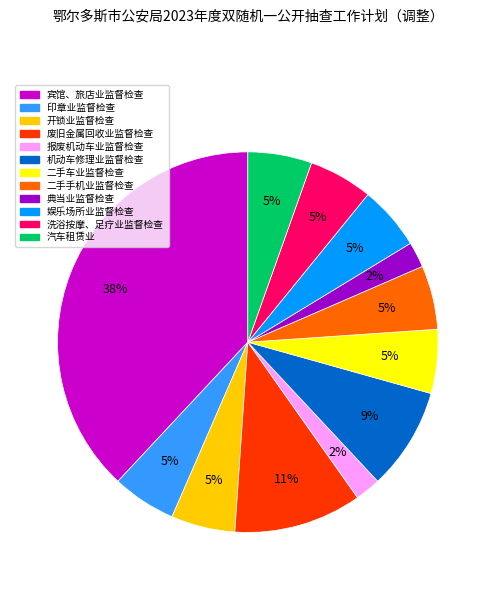

How many segments does this pie chart have?

12